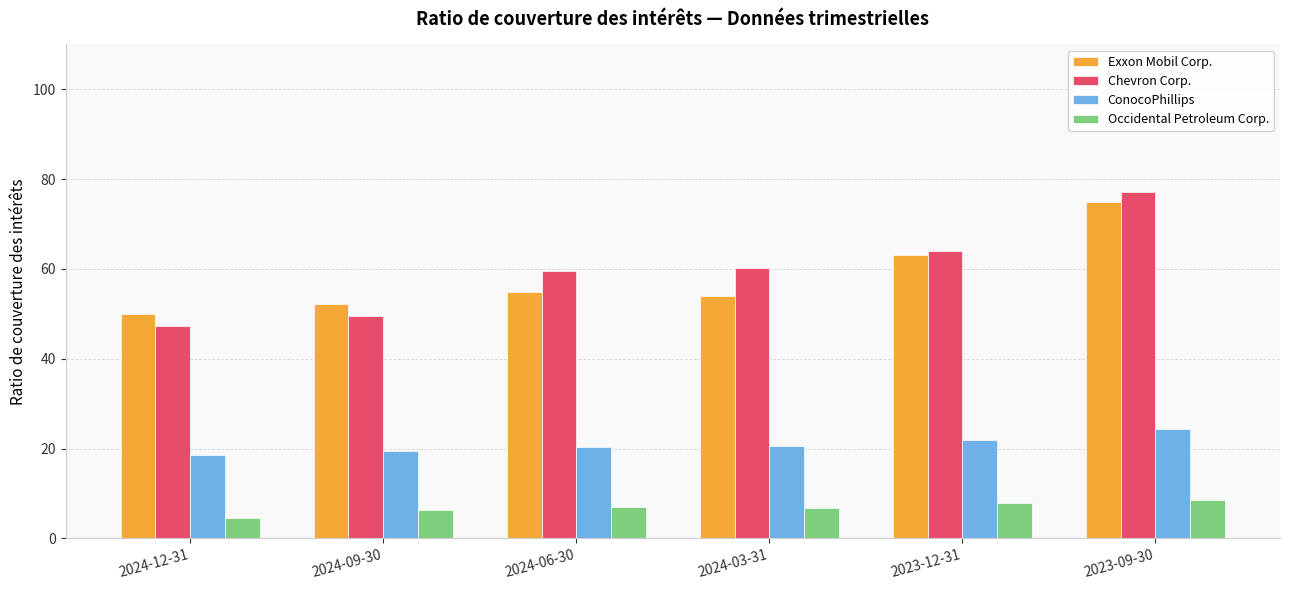

What is the value of the Chevron Corp. bar at the 1st from the left?

47.3